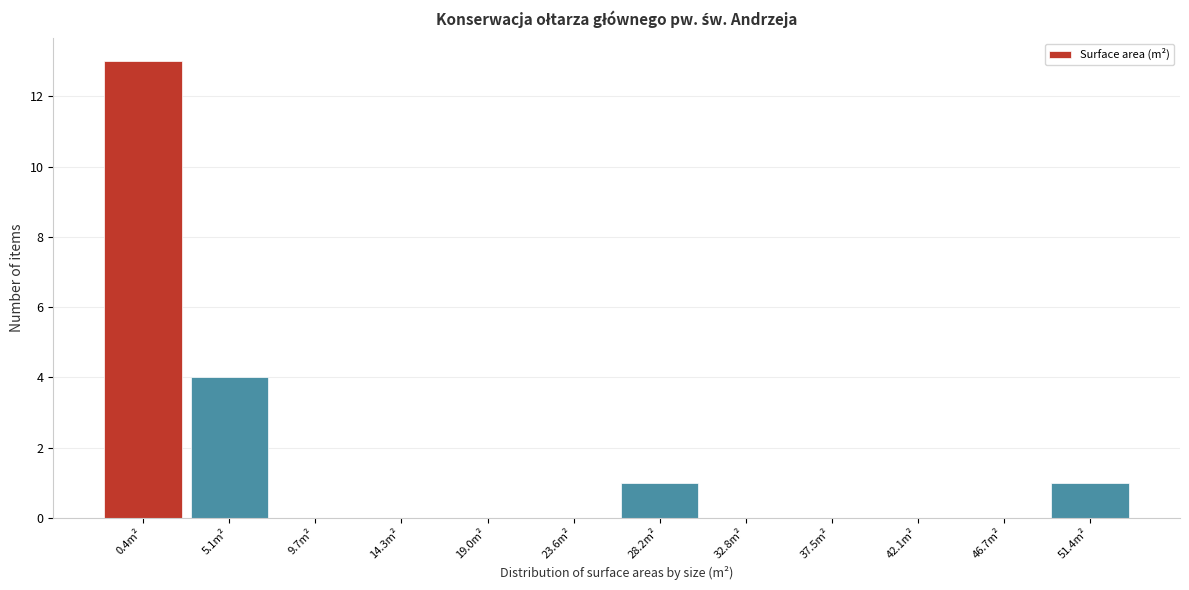

Reading right to left, extract all data points from this chart.

51.4m²=1	46.7m²=0	42.1m²=0	37.5m²=0	32.8m²=0	28.2m²=1	23.6m²=0	19.0m²=0	14.3m²=0	9.7m²=0	5.1m²=4	0.4m²=13